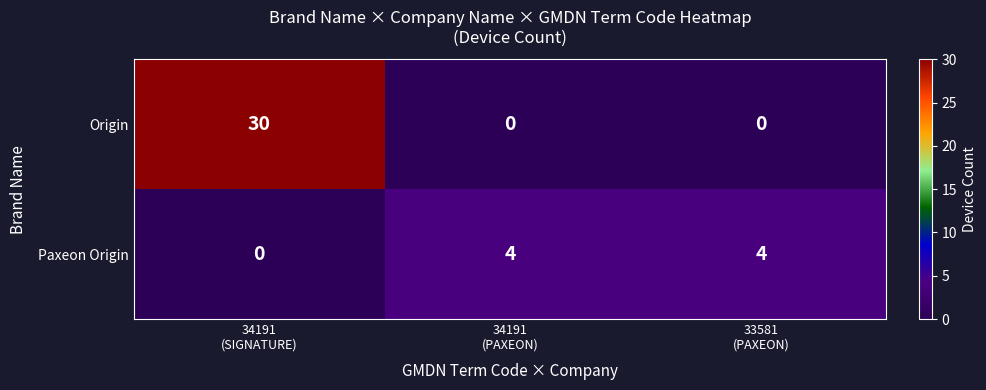

What is the difference between the maximum and minimum values in the Paxeon Origin series?

4